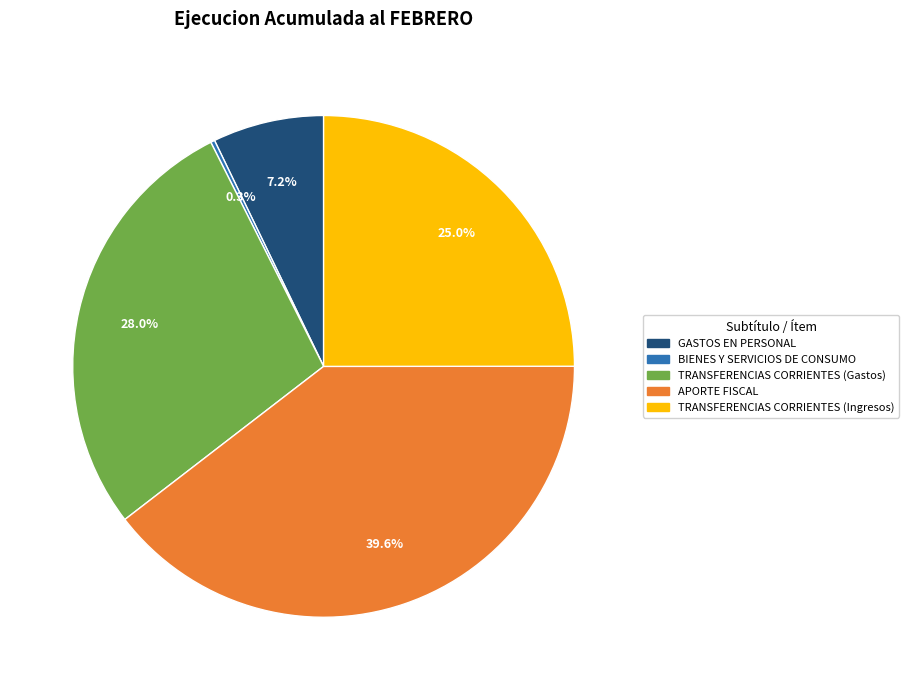

To the nearest percent, what is the difference between the TRANSFERENCIAS CORRIENTES (Ingresos) and GASTOS EN PERSONAL slice percentages?

18%